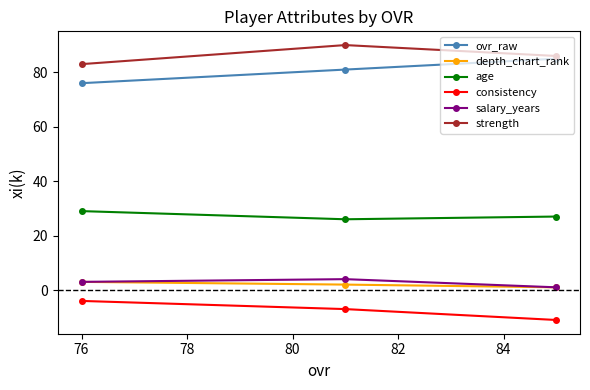

What is the highest value of the strength series?

90